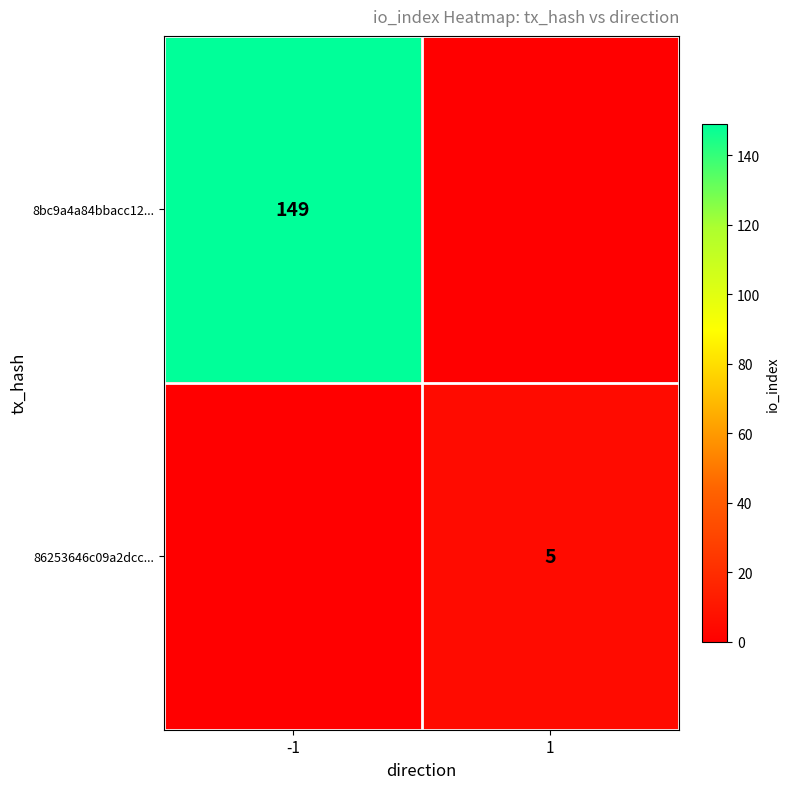

The 86253646c09a2dcc... series shows 5 at 1. True or false?

True